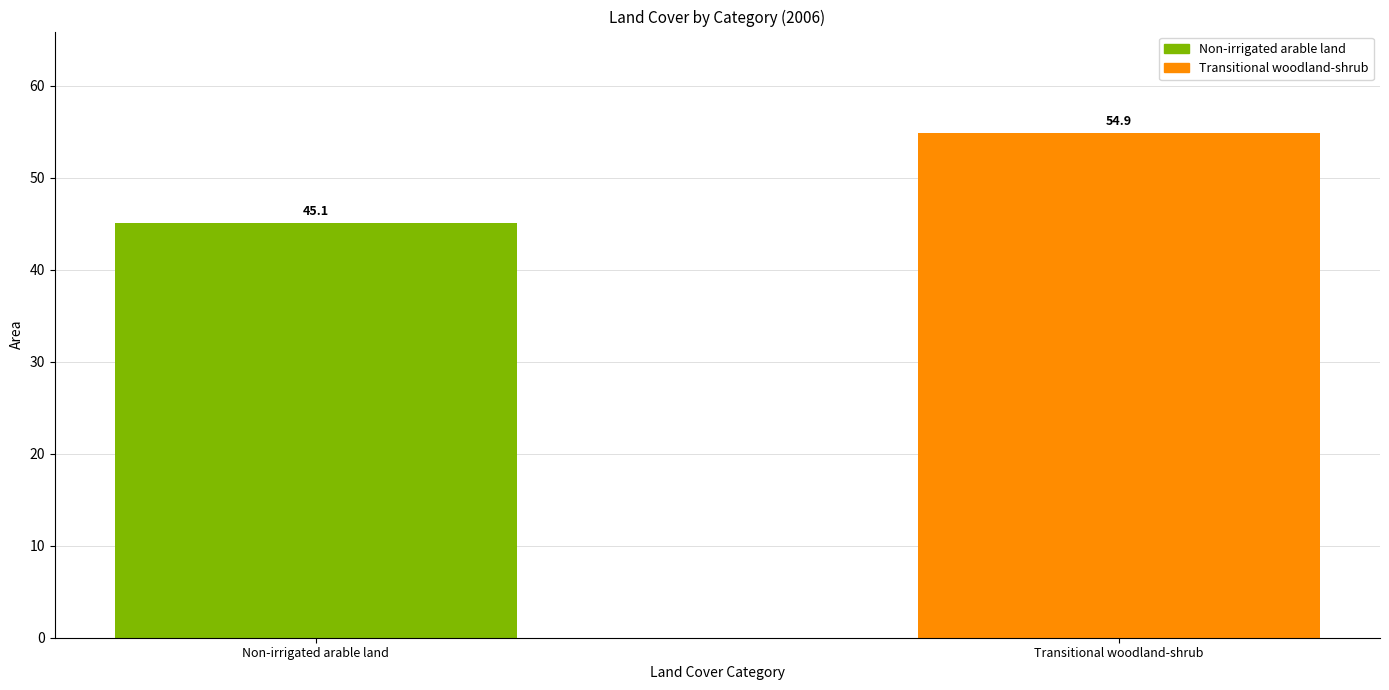

Reading right to left, extract all data points from this chart.

54.9	45.1